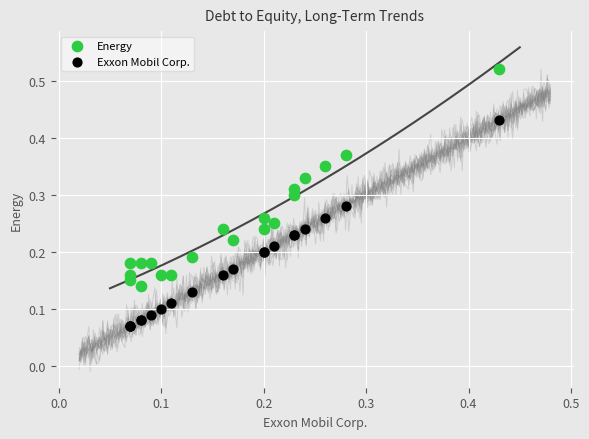

What are all the series names shown in the legend?

Energy, Exxon Mobil Corp.